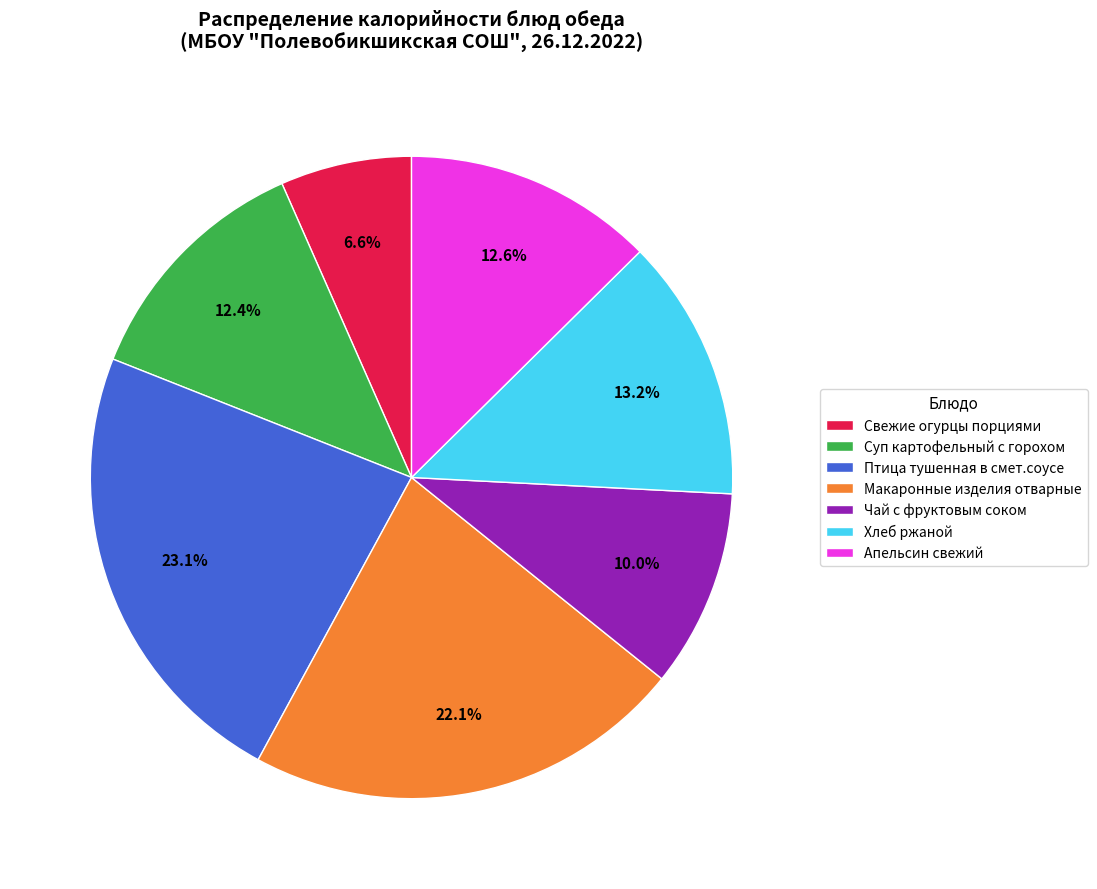

The Птица тушенная в смет.соусе slice represents 36% of the pie. True or false?

False